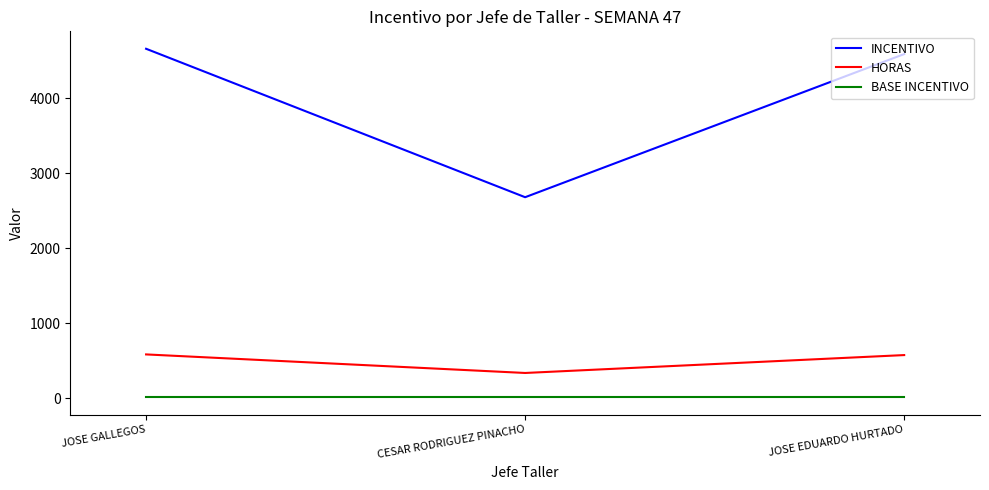

What is the difference between the highest and lowest values at JOSE GALLEGOS?

4652.4